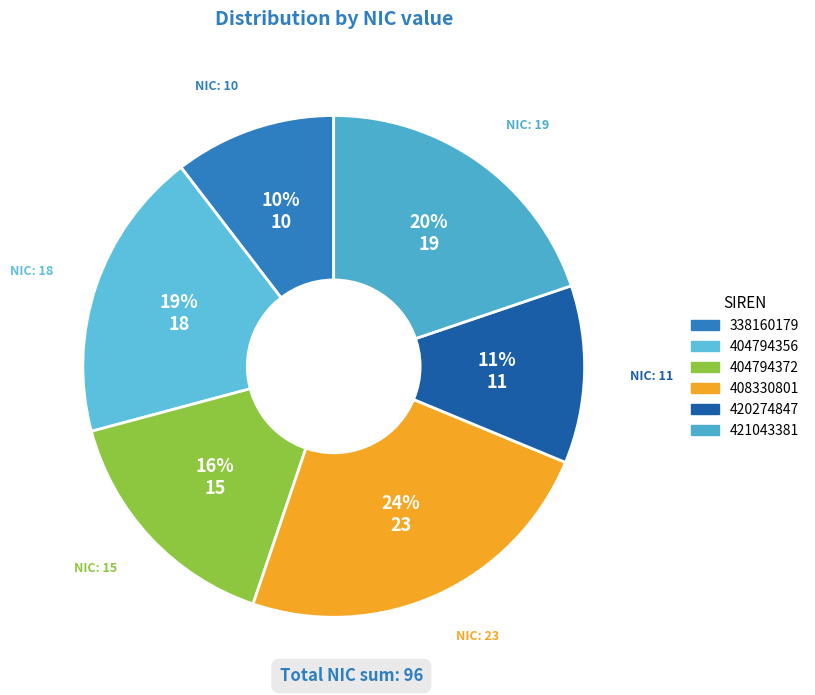

Is there a majority slice in this chart?

No